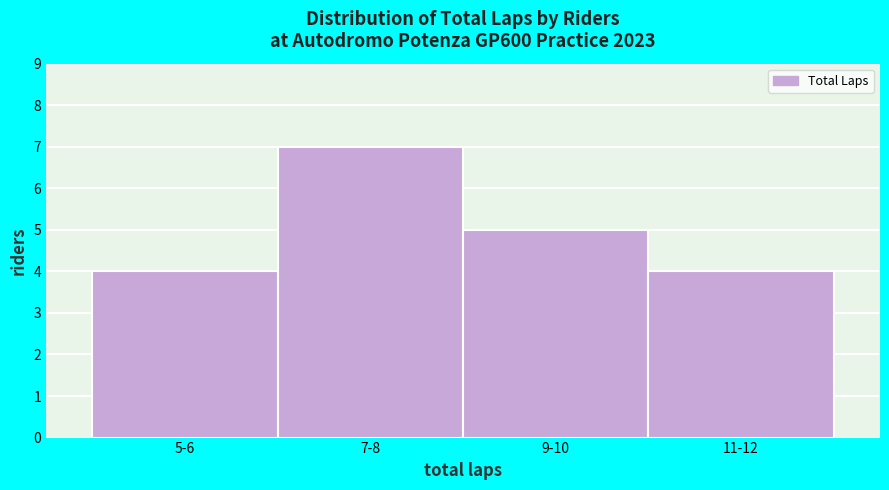

Reading left to right, what are all the values shown in this chart?

5-6=4	7-8=7	9-10=5	11-12=4